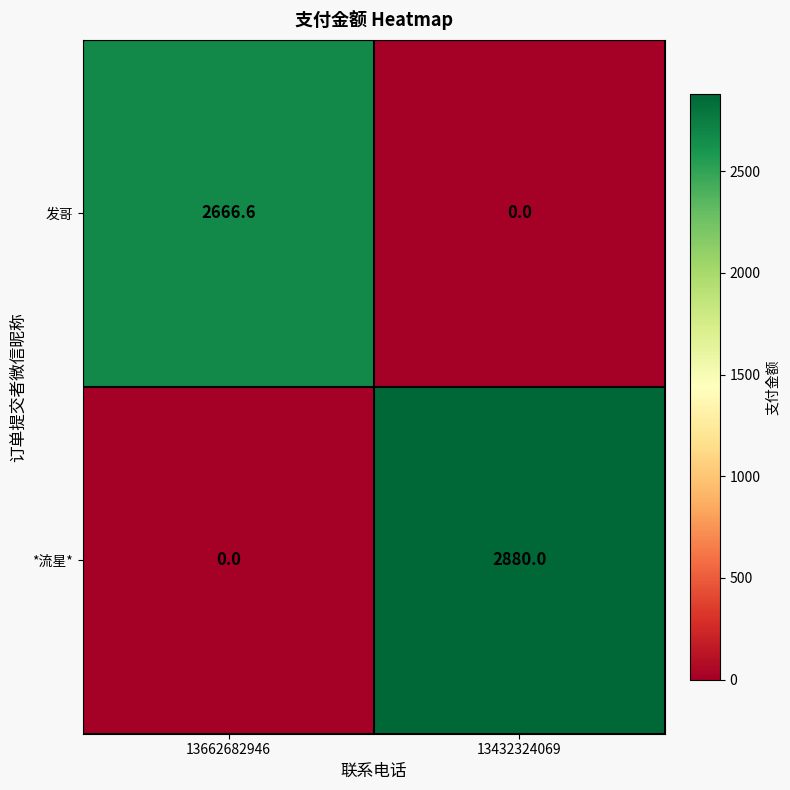

At 13662682946, list the series in order from smallest to largest.

*流星*, 发哥